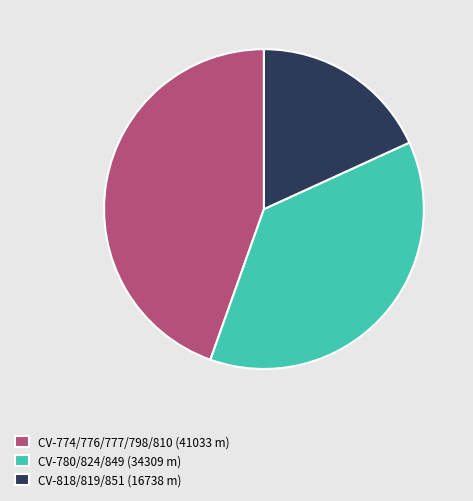

Is the sum of CV-818/819/851 (16738 m) and CV-774/776/777/798/810 (41033 m) greater than half?

Yes